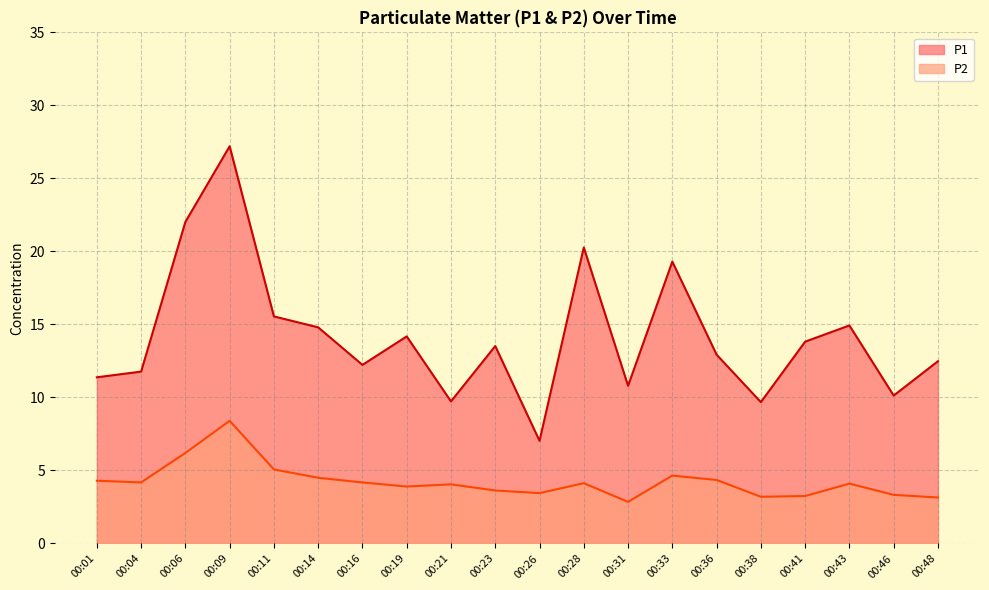

Between 00:16 and 00:41, which series saw the biggest shift?

P1